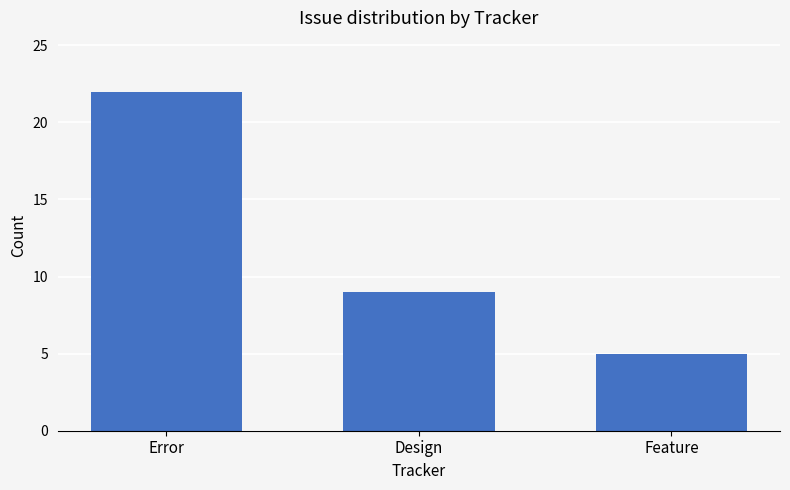

Read the value at Design, to the nearest 5.

10